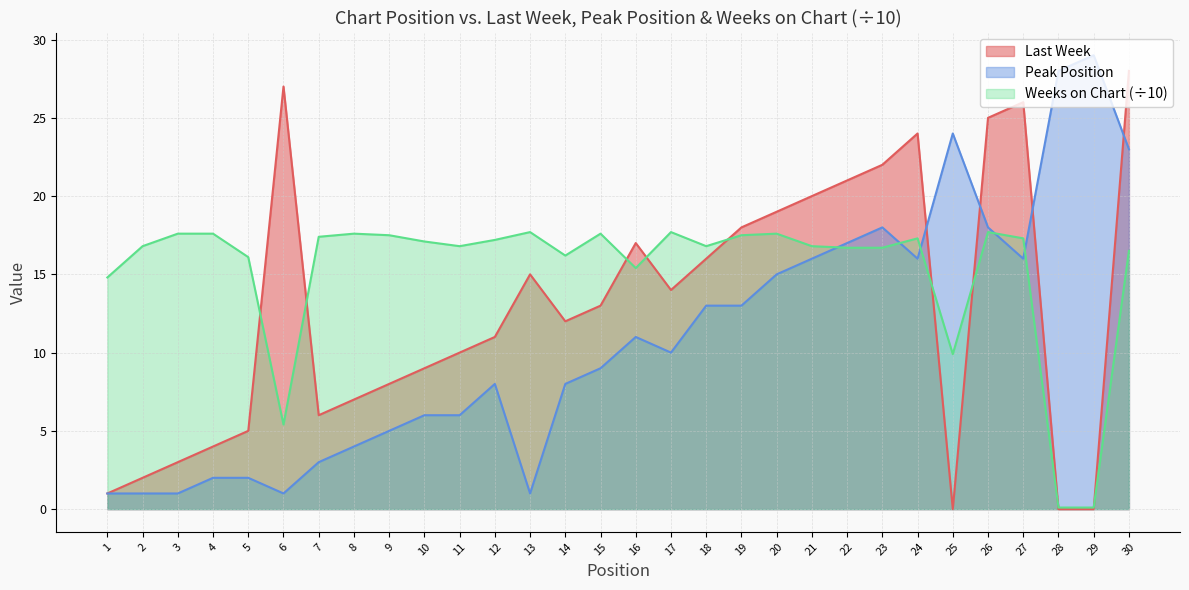

At 14, list the series in order from largest to smallest.

Weeks on Chart (÷10), Last Week, Peak Position